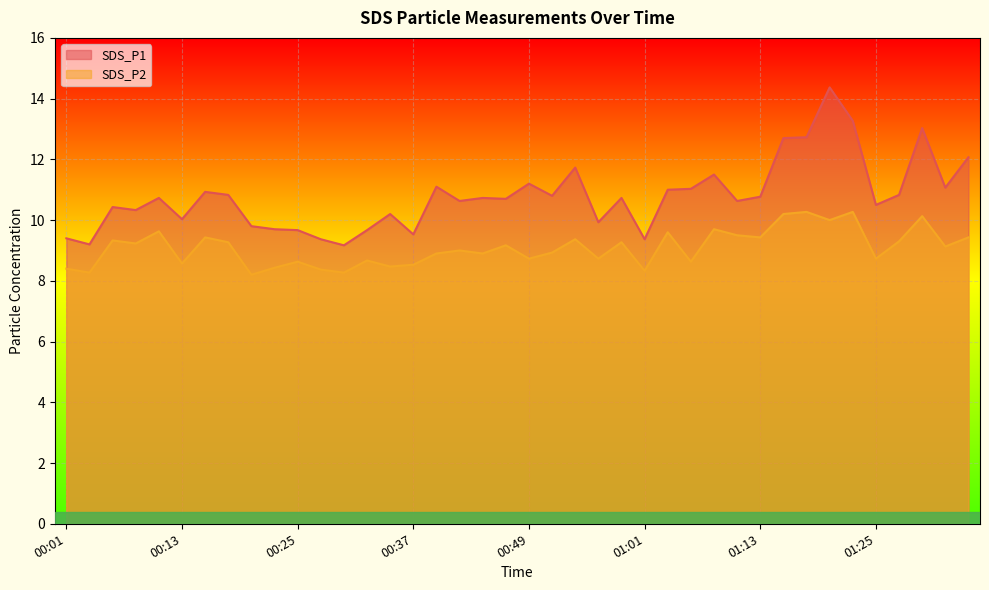

What is the spread (max minus min) of values at 00:54?

2.4